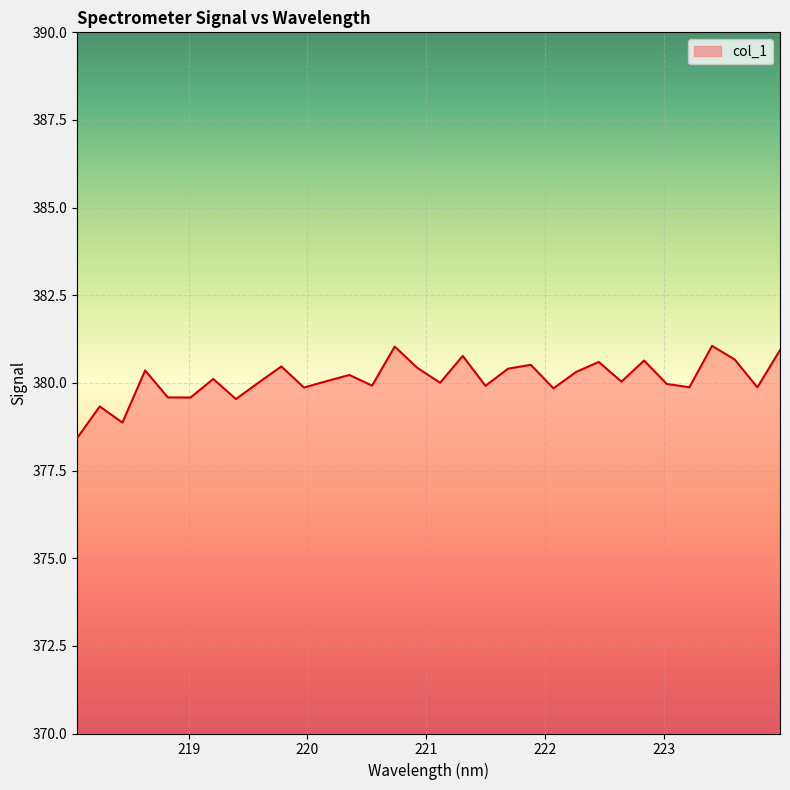

What is the difference between the maximum and minimum values?

2.6